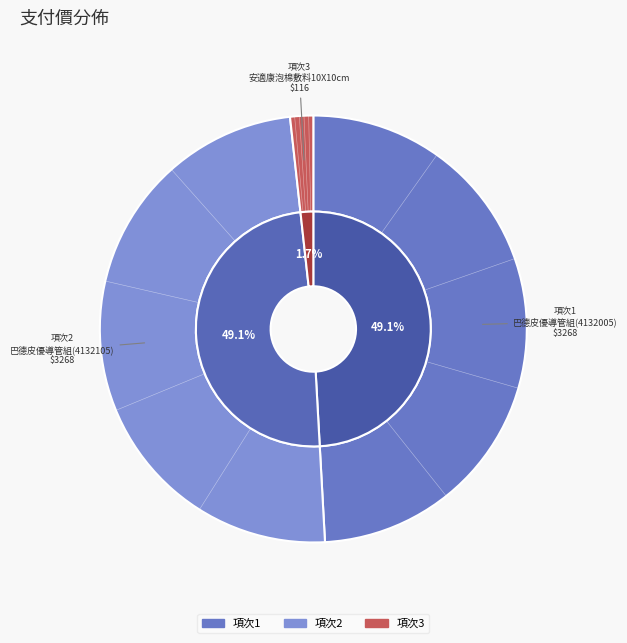

To the nearest percent, what portion does 2 represent?

49%